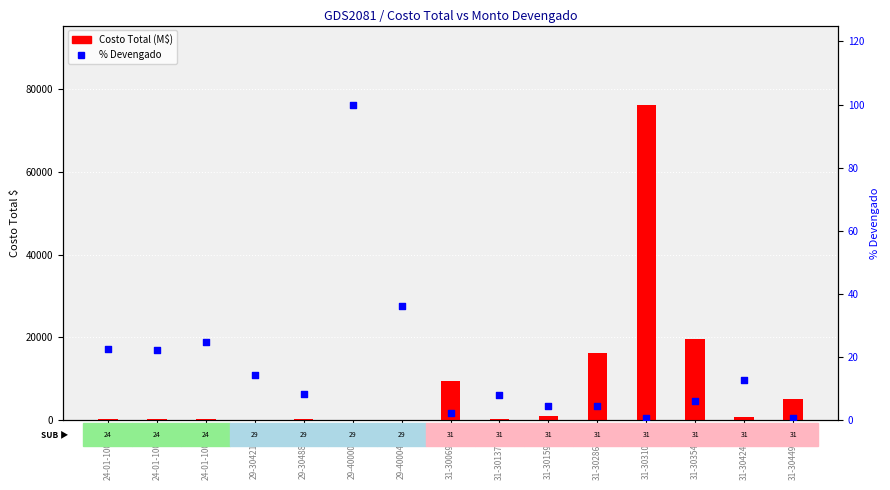

Is the value of Costo Total (M$) at 31-30310124 greater than the value of % Devengado at 24-01-100-03?

Yes